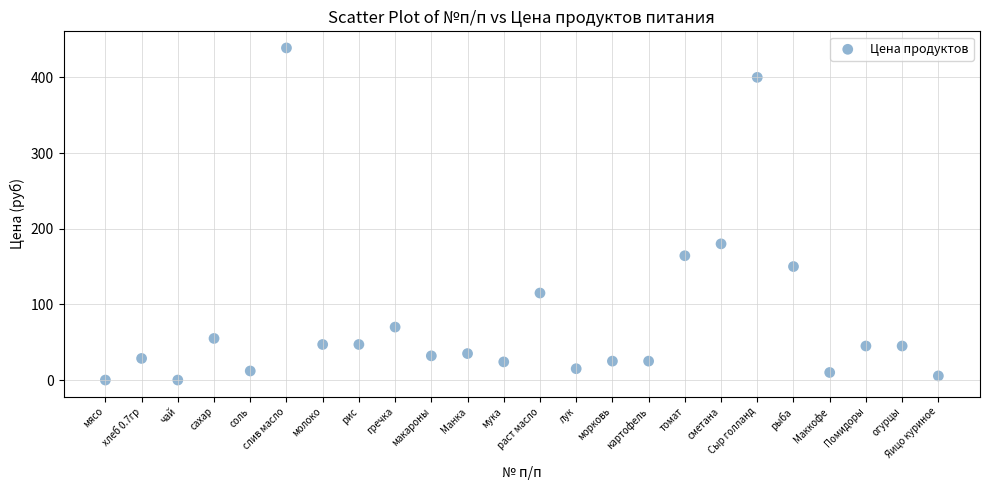

What Y value in the scatter plot is closest to 219?

180.0